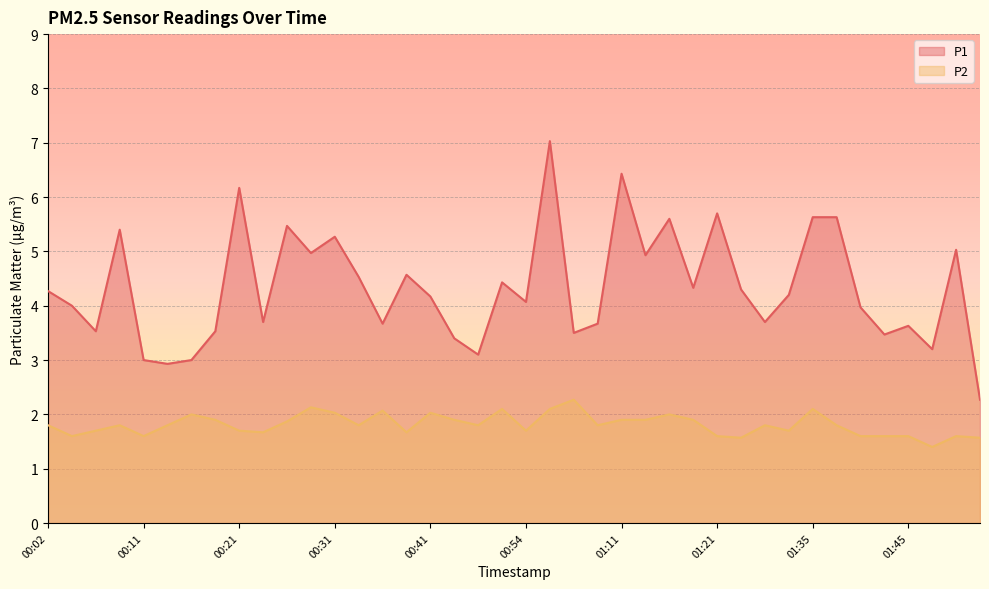

True or false: P1 and P2 intersect in this chart.

False